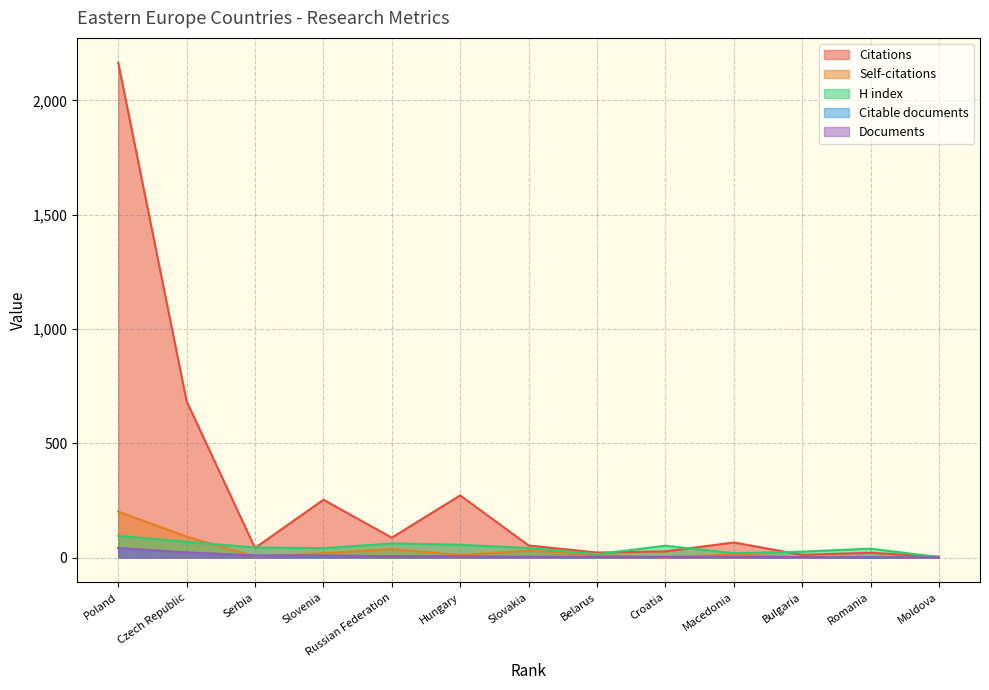

True or false: Self-citations has a value of 22 at Macedonia.

False